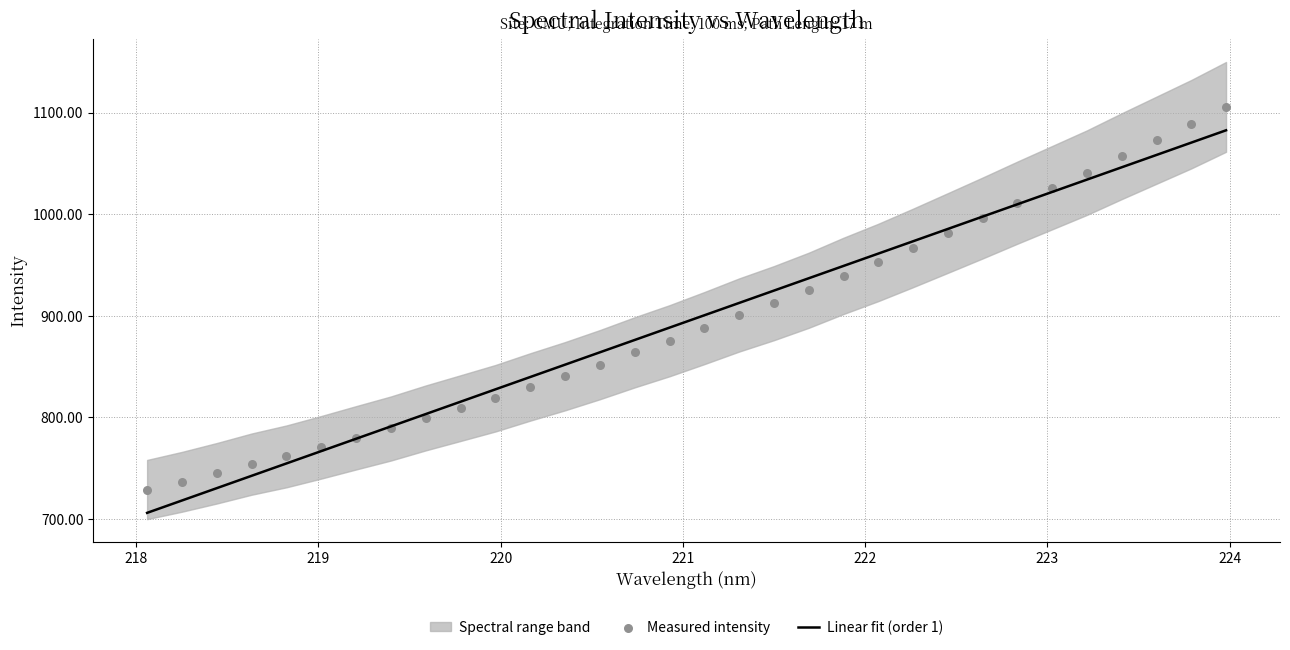

What is the maximum value for Linear fit (order 1)?

1082.6